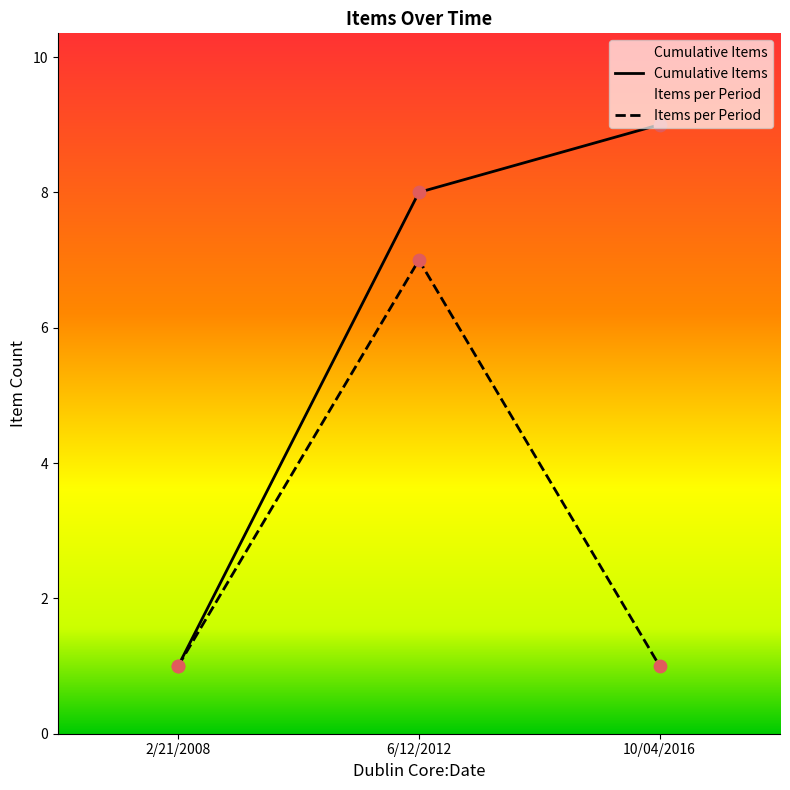

Which series has the largest total across all categories?

Cumulative Items